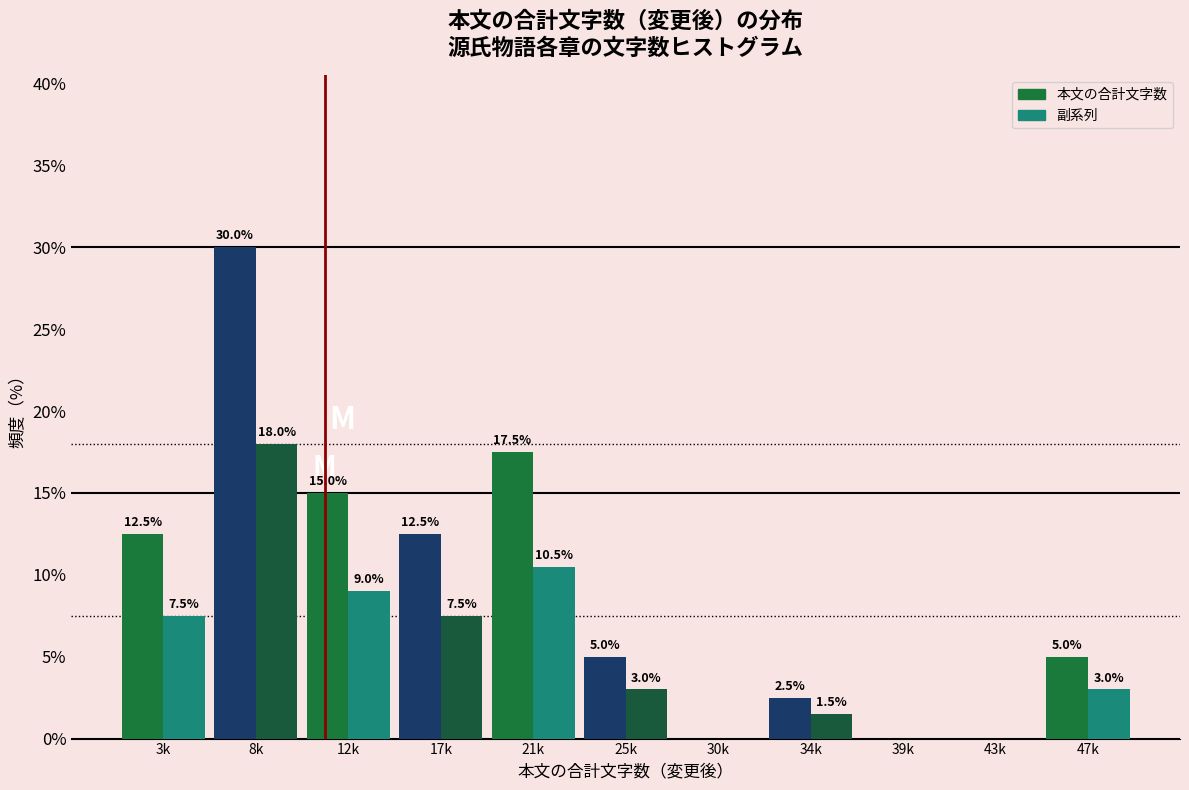

At which category is the sum across all series the highest?

8k